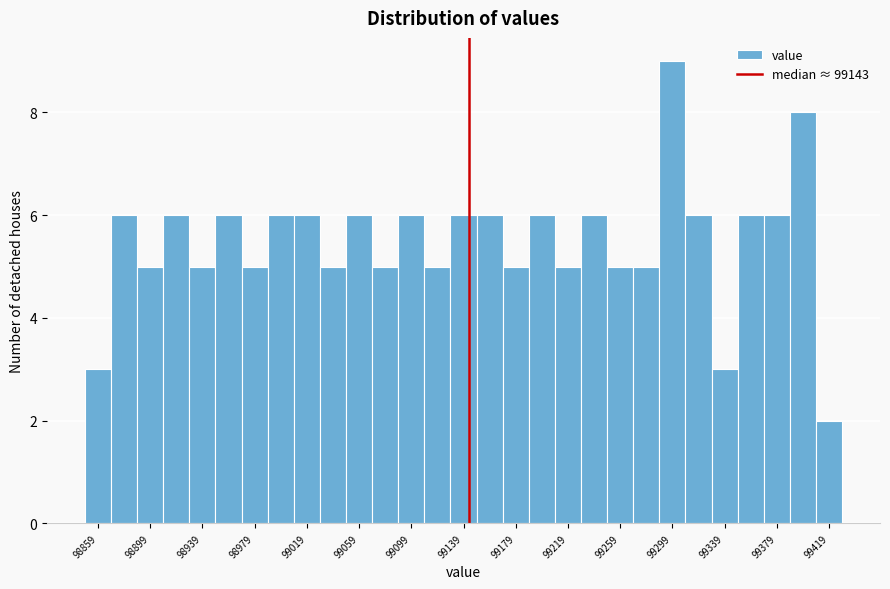

Reading left to right, transcribe this chart: for each bar, give the range it covers on the x-axis and its height. Neither the bar edges nor the heights are printed on the chart, so give them approximately, as read against the axes.

98849 to 98869: 3
98869 to 98889: 6
98889 to 98909: 5
98909 to 98929: 6
98929 to 98949: 5
98949 to 98969: 6
98969 to 98989: 5
98989 to 99009: 6
99009 to 99029: 6
99029 to 99049: 5
99049 to 99069: 6
99069 to 99089: 5
99089 to 99109: 6
99109 to 99129: 5
99129 to 99149: 6
99149 to 99169: 6
99169 to 99189: 5
99189 to 99209: 6
99209 to 99229: 5
99229 to 99249: 6
99249 to 99269: 5
99269 to 99289: 5
99289 to 99309: 9
99309 to 99329: 6
99329 to 99349: 3
99349 to 99369: 6
99369 to 99389: 6
99389 to 99409: 8
99409 to 99429: 2